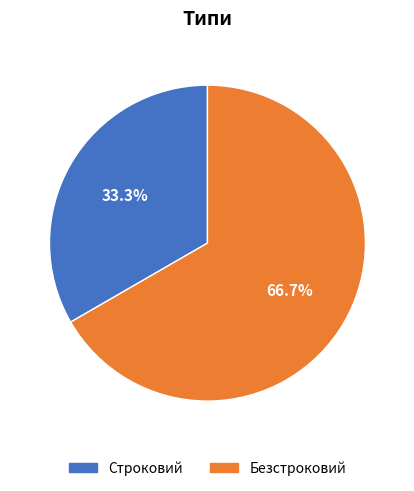

To the nearest percent, what is the combined percentage of Безстроковий and Строковий?

100%